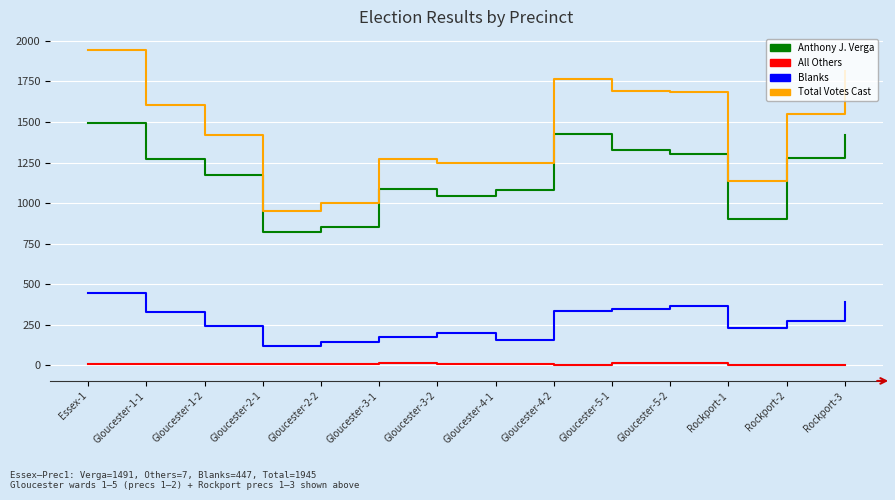

The value of Blanks at Gloucester-1-2 is 240. True or false?

True